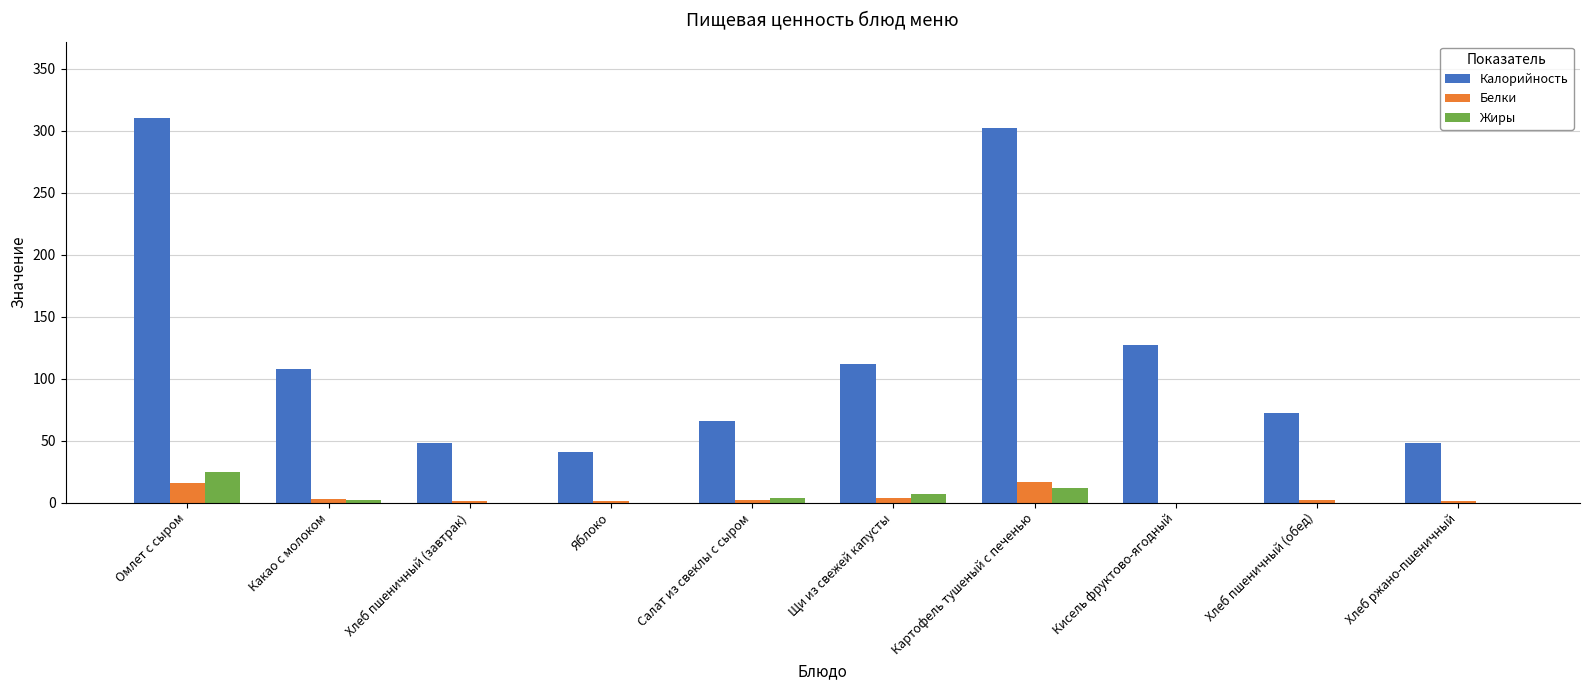

At which label does Жиры reach its peak?

Омлет с сыром